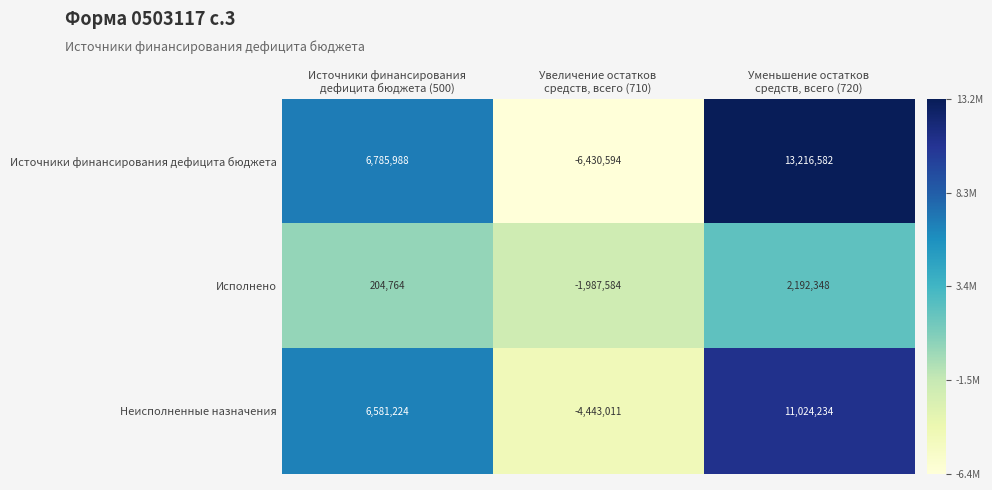

Which series has the largest range (max minus min)?

Источники финансирования дефицита бюджета